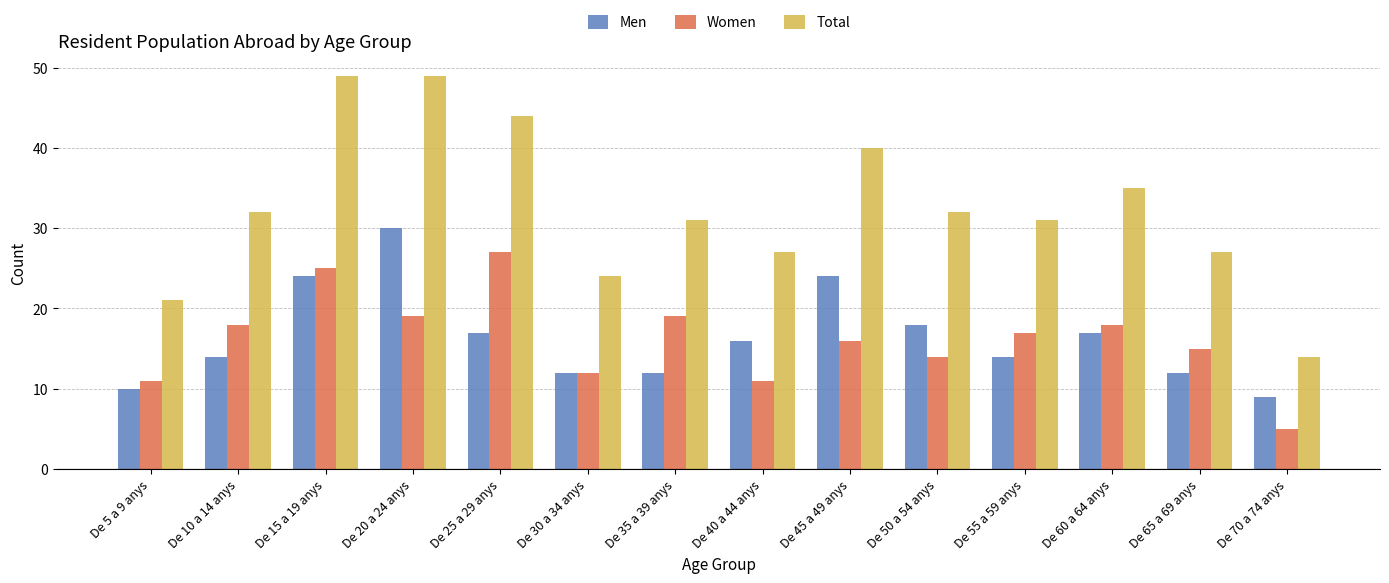

At how many categories does at least one series exceed 41?

3